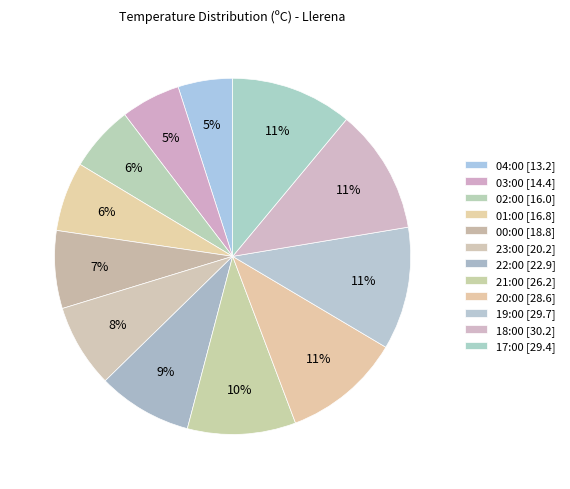

How many slices are in this pie chart?

12